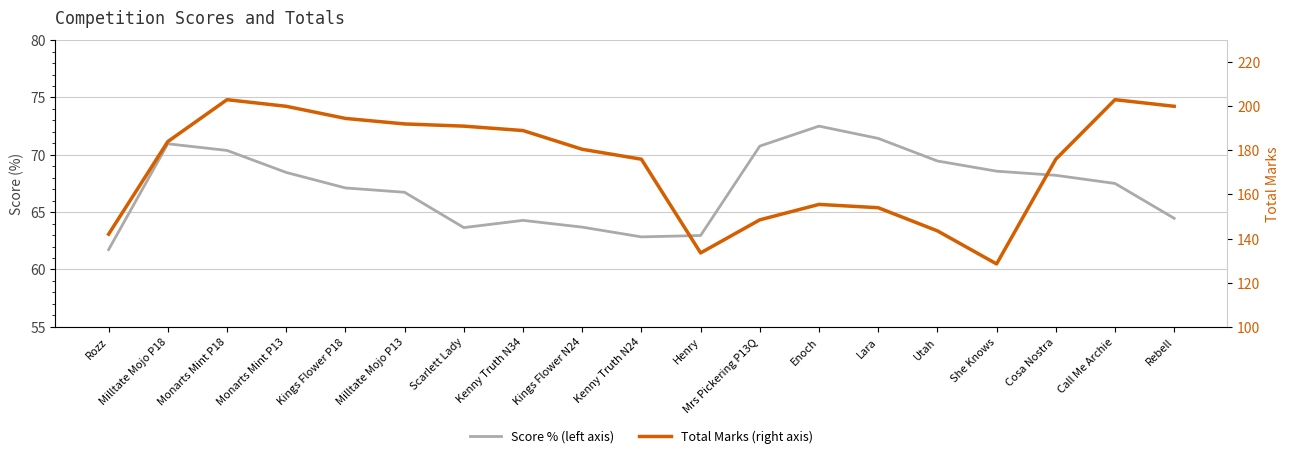

What are all the series names shown in the legend?

Score % (left axis), Total Marks (right axis)